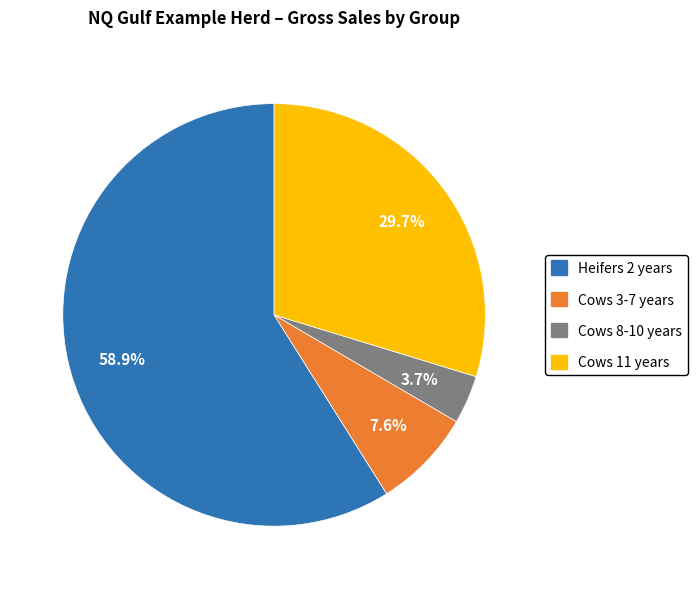

Is there any slice that represents more than half of the pie?

Yes